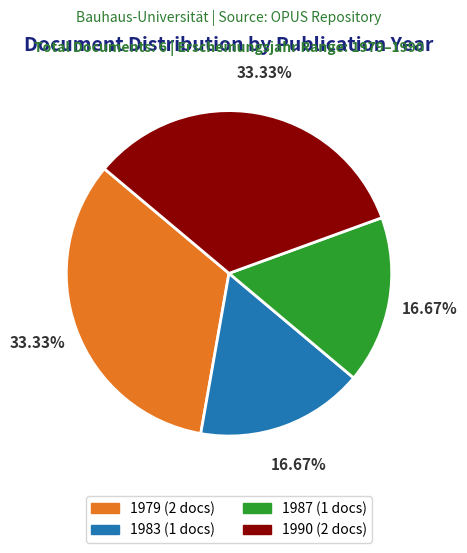

How many segments does this pie chart have?

4